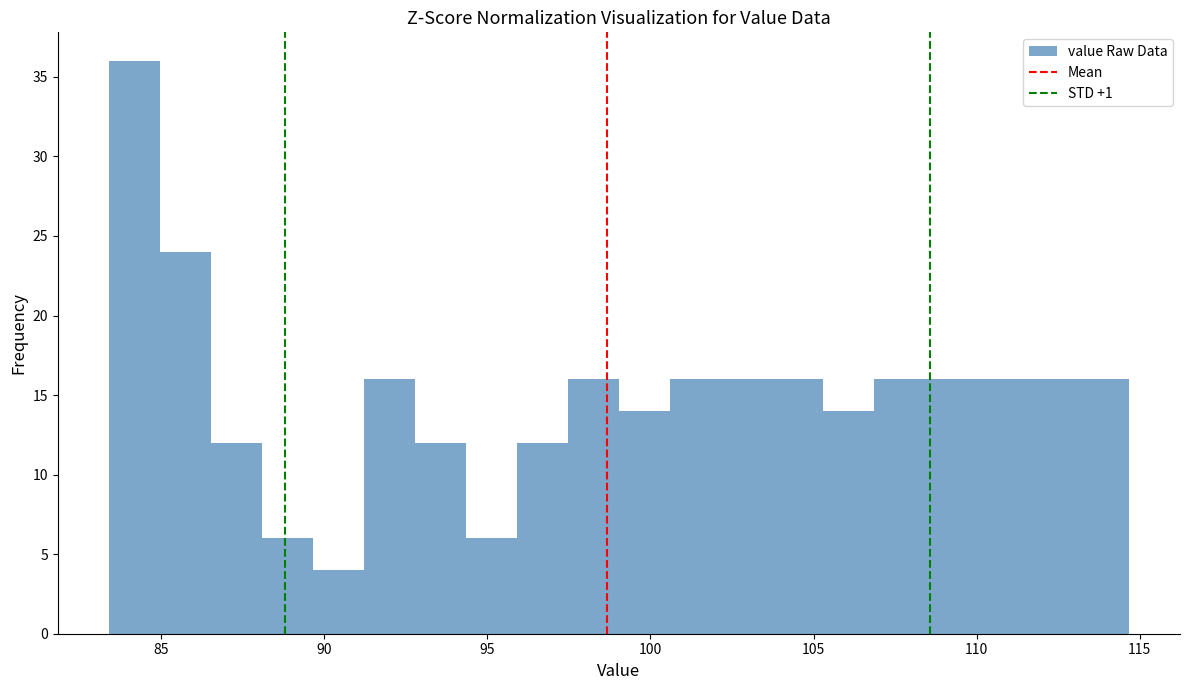

Read against the x-axis, roughly where is the centre of the tallest bar?

84.0